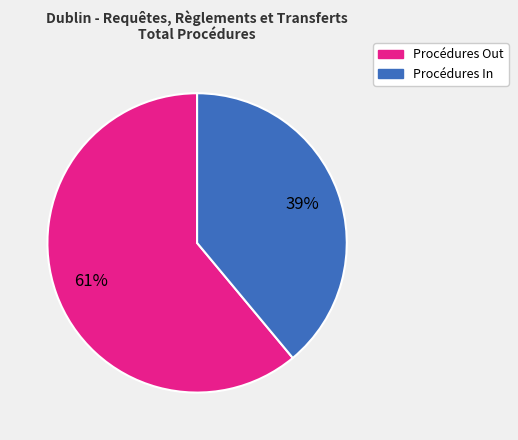

To the nearest percent, what is the difference between the largest and smallest slice percentages?

22%